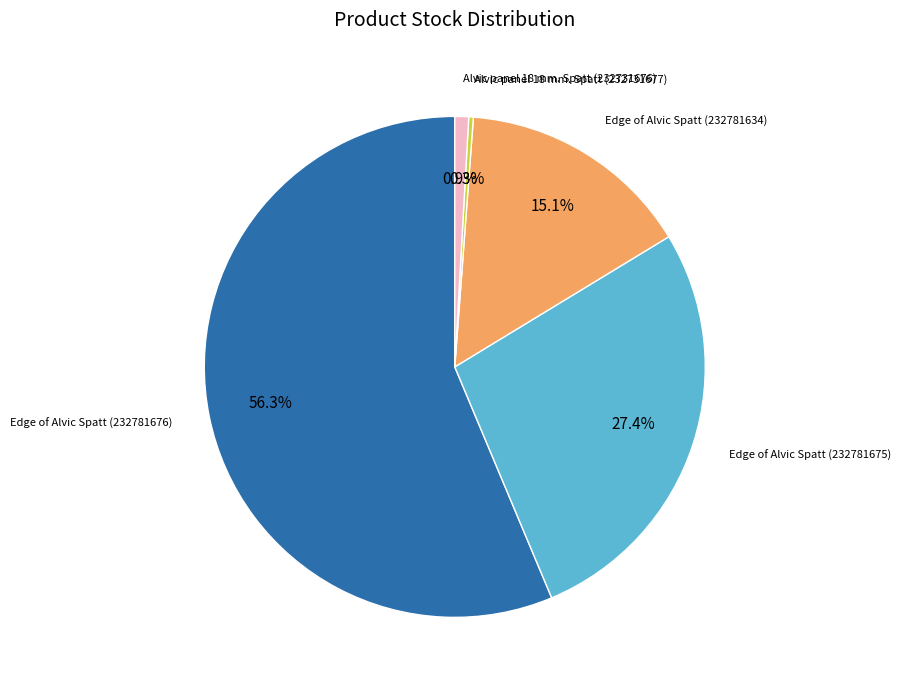

Is there a majority slice in this chart?

Yes